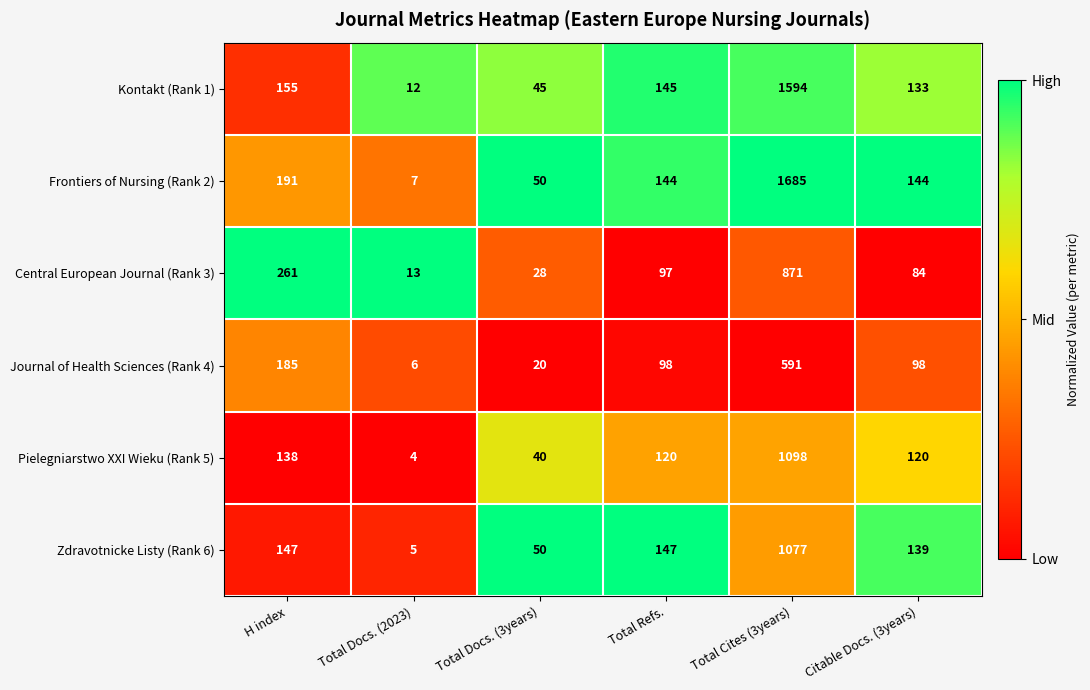

Is the value of Frontiers of Nursing (Rank 2) at Total Docs. (2023) greater than the value of Kontakt (Rank 1) at Citable Docs. (3years)?

No